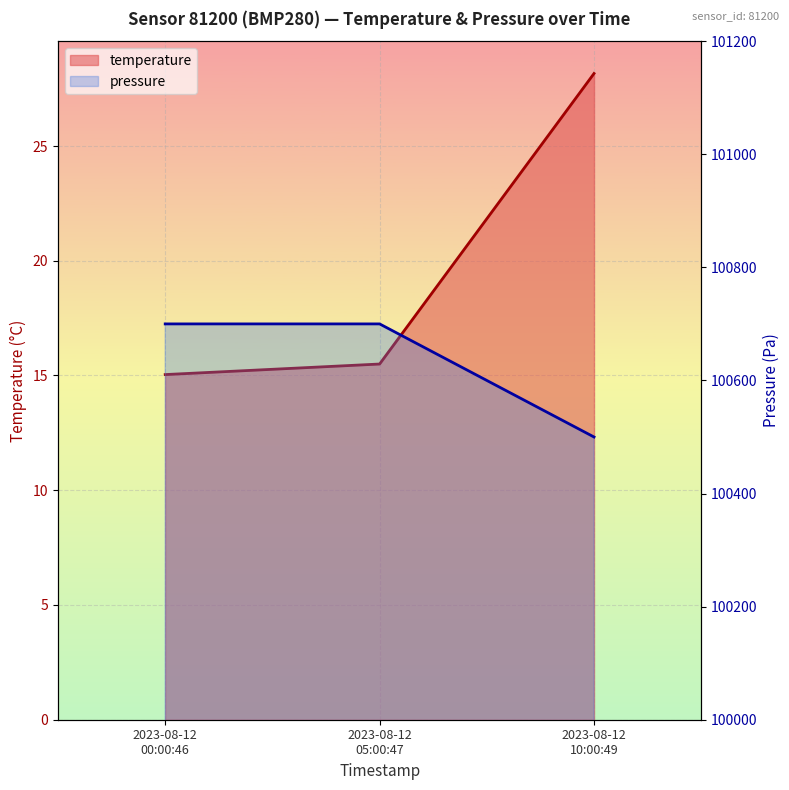

The value of temperature at 2023-08-12 10:00:49 is 28.2. True or false?

True